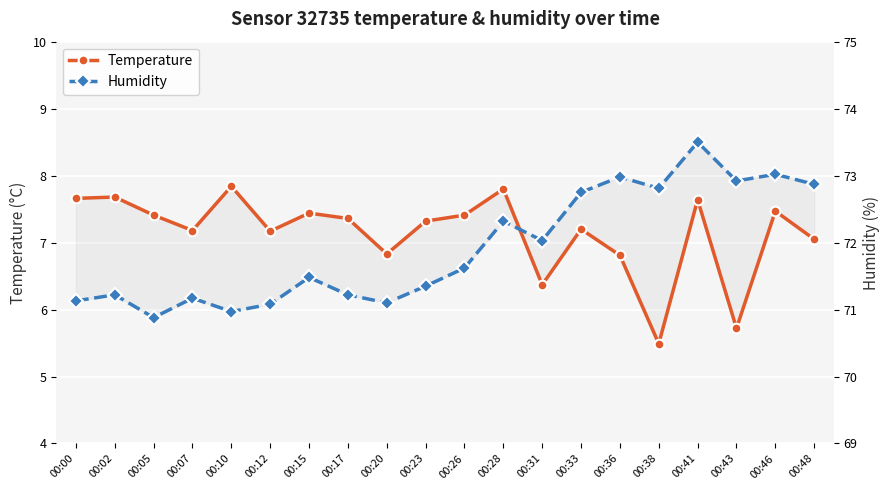

List the series in order of their peak value, highest first.

Humidity, Temperature